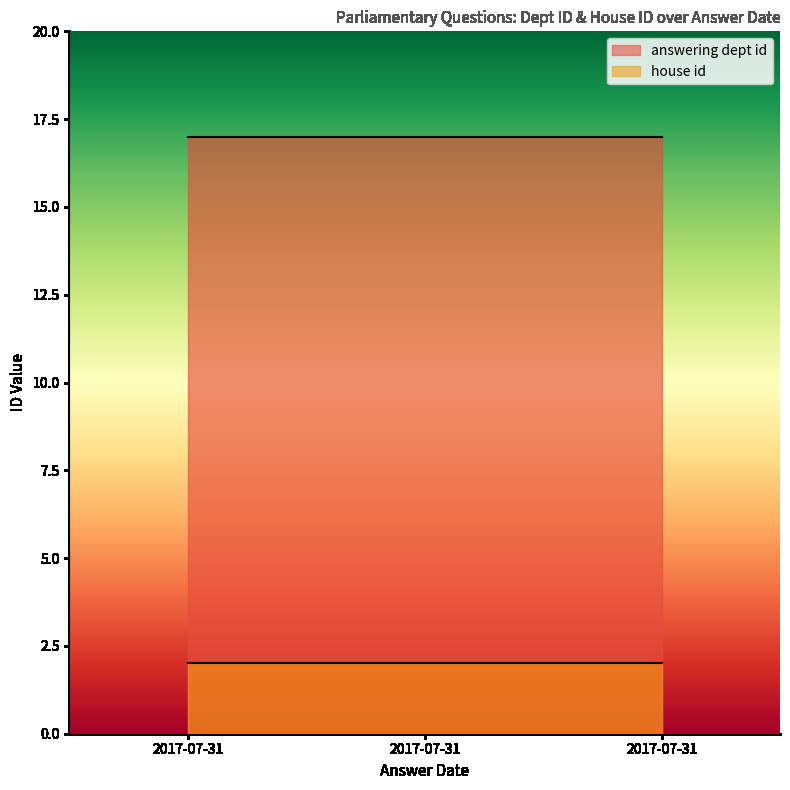

What is the sum of the answering dept id values at 2017-07-31 and 2017-07-31?

34